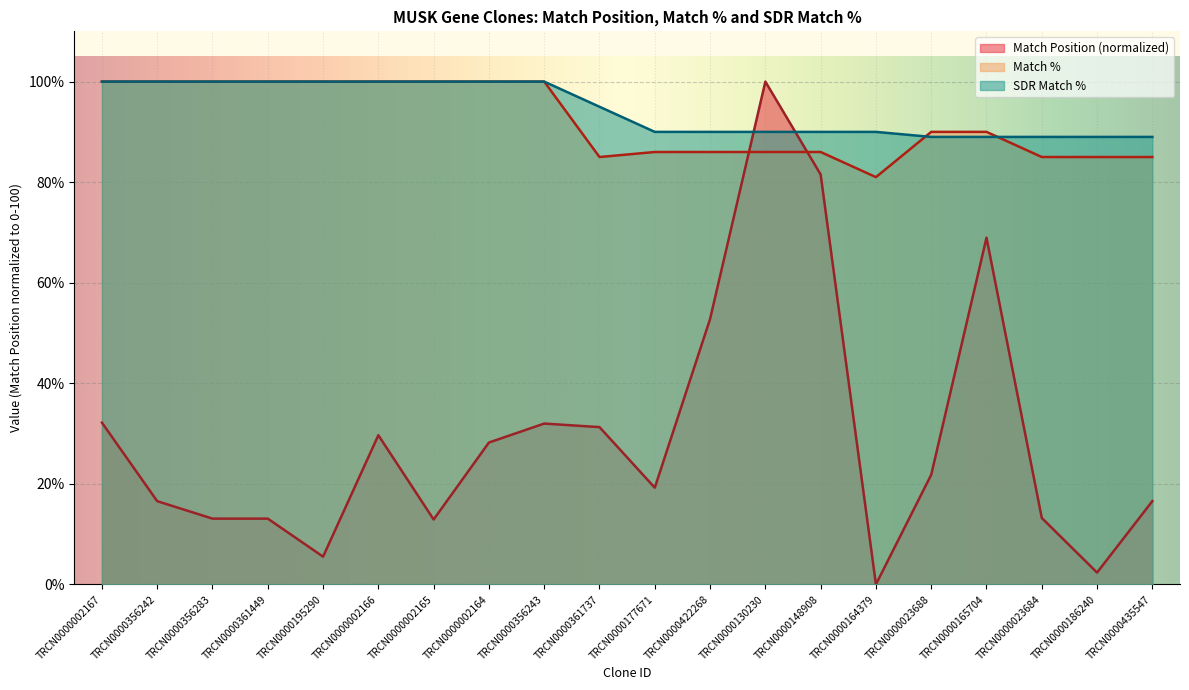

Reading right to left, extract all data points from this chart.

Match Position: TRCN0000435547=16.6	TRCN0000186240=2.3	TRCN0000023684=13.2	TRCN0000165704=69.0	TRCN0000023688=21.8	TRCN0000164379=0.0	TRCN0000148908=81.5	TRCN0000130230=100.0	TRCN0000422268=52.8	TRCN0000177671=19.2	TRCN0000361737=31.3	TRCN0000356243=32.0	TRCN0000002164=28.2	TRCN0000002165=12.9	TRCN0000002166=29.7	TRCN0000195290=5.5	TRCN0000361449=13.1	TRCN0000356283=13.1	TRCN0000356242=16.5	TRCN0000002167=32.2
Match %: TRCN0000435547=85.0	TRCN0000186240=85.0	TRCN0000023684=85.0	TRCN0000165704=90.0	TRCN0000023688=90.0	TRCN0000164379=81.0	TRCN0000148908=86.0	TRCN0000130230=86.0	TRCN0000422268=86.0	TRCN0000177671=86.0	TRCN0000361737=85.0	TRCN0000356243=100.0	TRCN0000002164=100.0	TRCN0000002165=100.0	TRCN0000002166=100.0	TRCN0000195290=100.0	TRCN0000361449=100.0	TRCN0000356283=100.0	TRCN0000356242=100.0	TRCN0000002167=100.0
SDR Match %: TRCN0000435547=89.0	TRCN0000186240=89.0	TRCN0000023684=89.0	TRCN0000165704=89.0	TRCN0000023688=89.0	TRCN0000164379=90.0	TRCN0000148908=90.0	TRCN0000130230=90.0	TRCN0000422268=90.0	TRCN0000177671=90.0	TRCN0000361737=95.0	TRCN0000356243=100.0	TRCN0000002164=100.0	TRCN0000002165=100.0	TRCN0000002166=100.0	TRCN0000195290=100.0	TRCN0000361449=100.0	TRCN0000356283=100.0	TRCN0000356242=100.0	TRCN0000002167=100.0